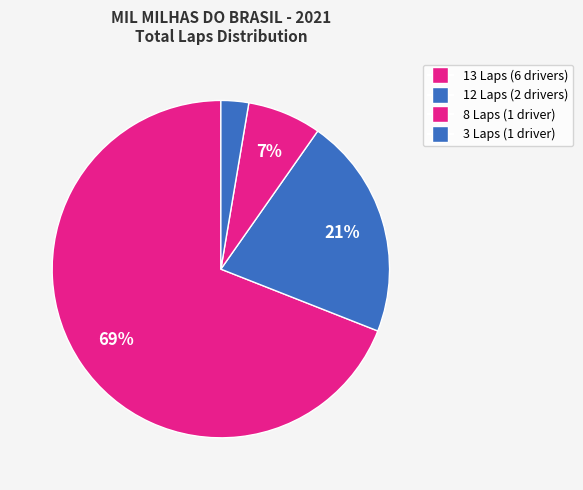

To the nearest percent, what is the difference between the largest and smallest slice percentages?

66%